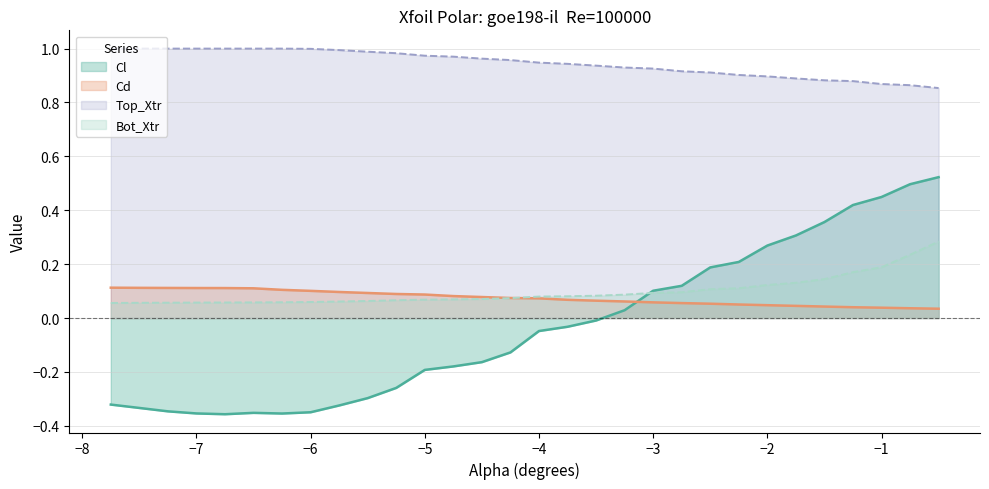

Which category has the lowest value in the Bot_Xtr series?

-7.75